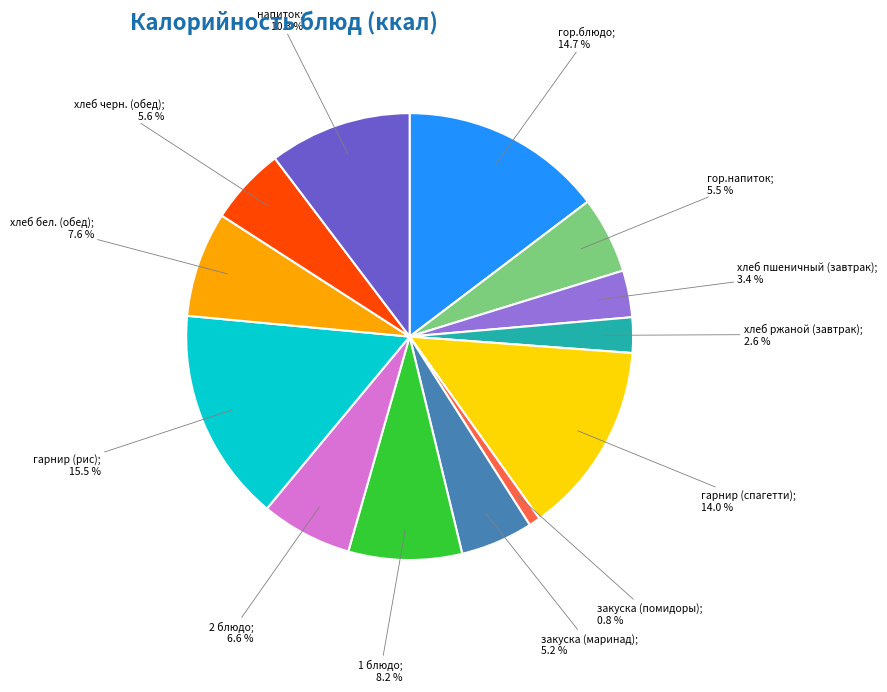

Is there any slice that represents more than half of the pie?

No